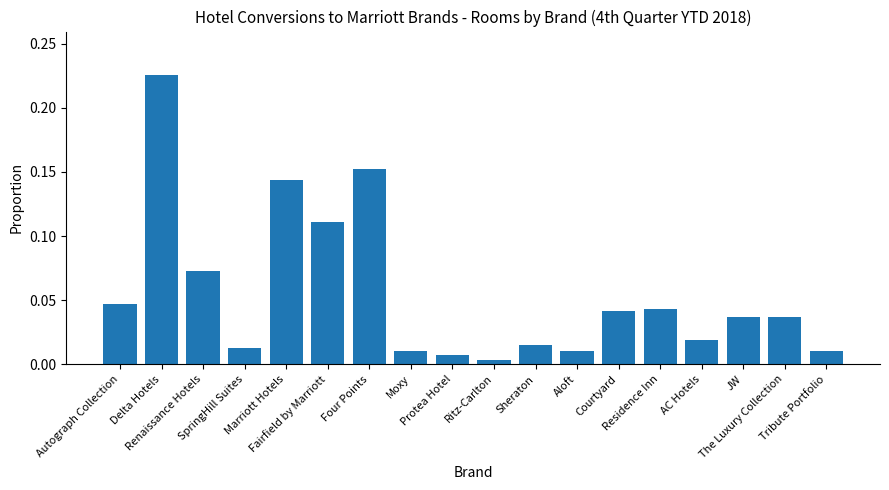

What is the sum of all values?

1.0